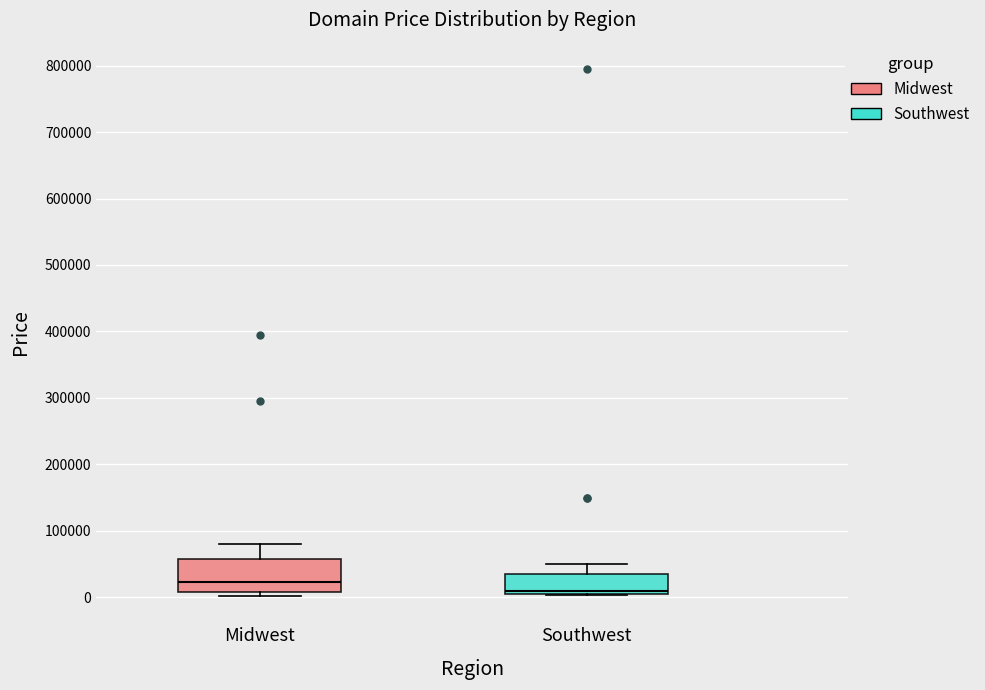

Where is the upper edge of the box for Southwest on the y-axis? The values are not printed on the chart, so give them approximately, as read against the axis.

30000